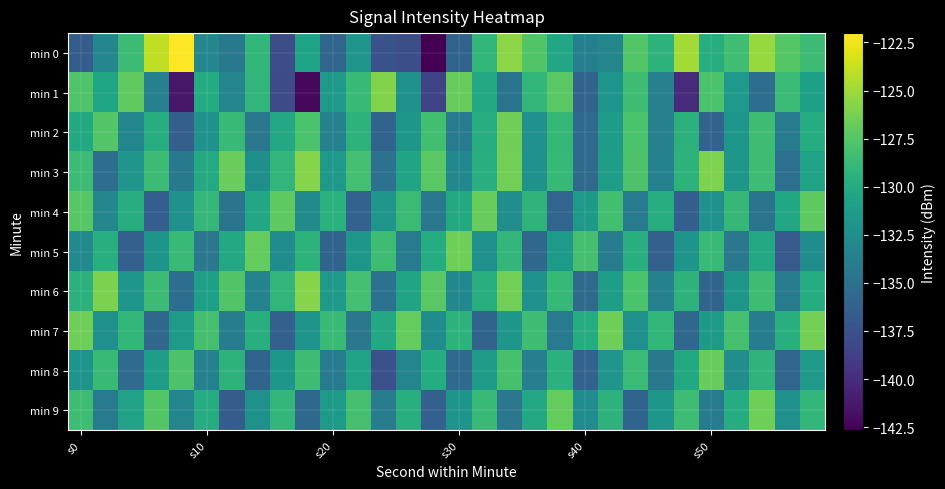

At which category is the sum across all series the highest?

17